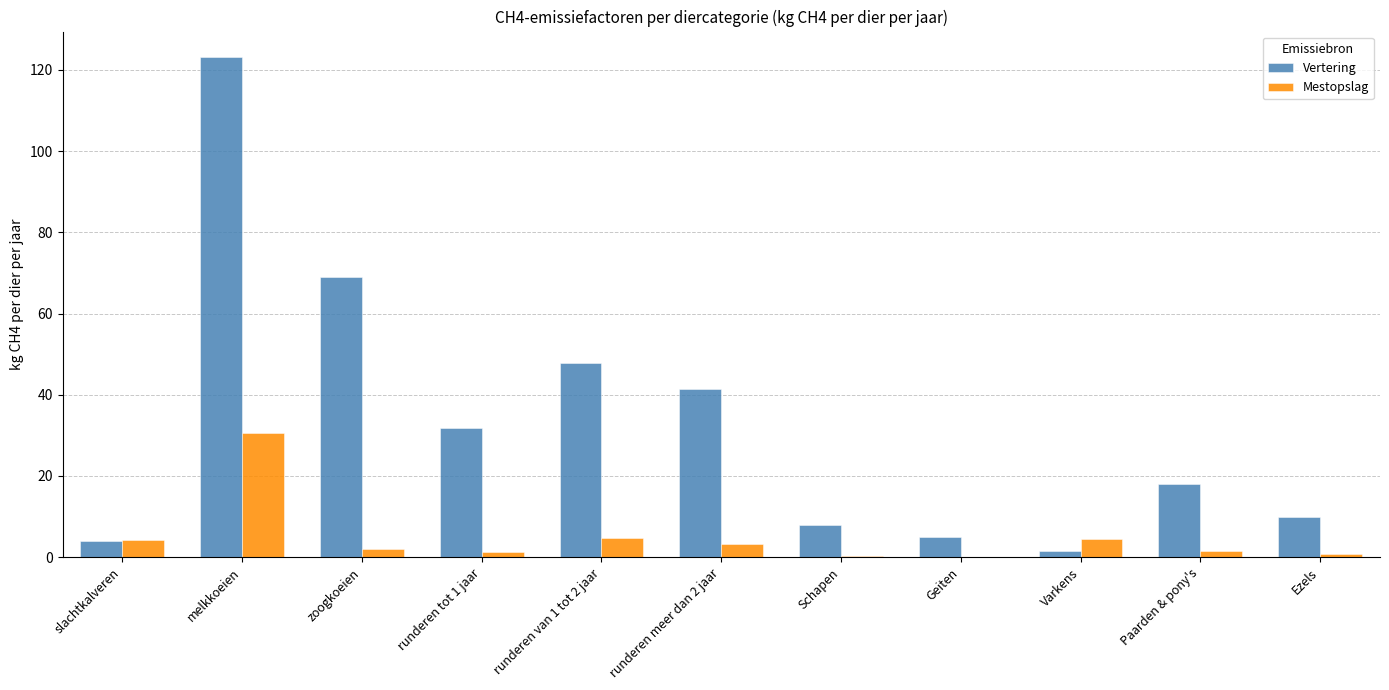

Which category has the highest value in the Vertering series?

melkkoeien